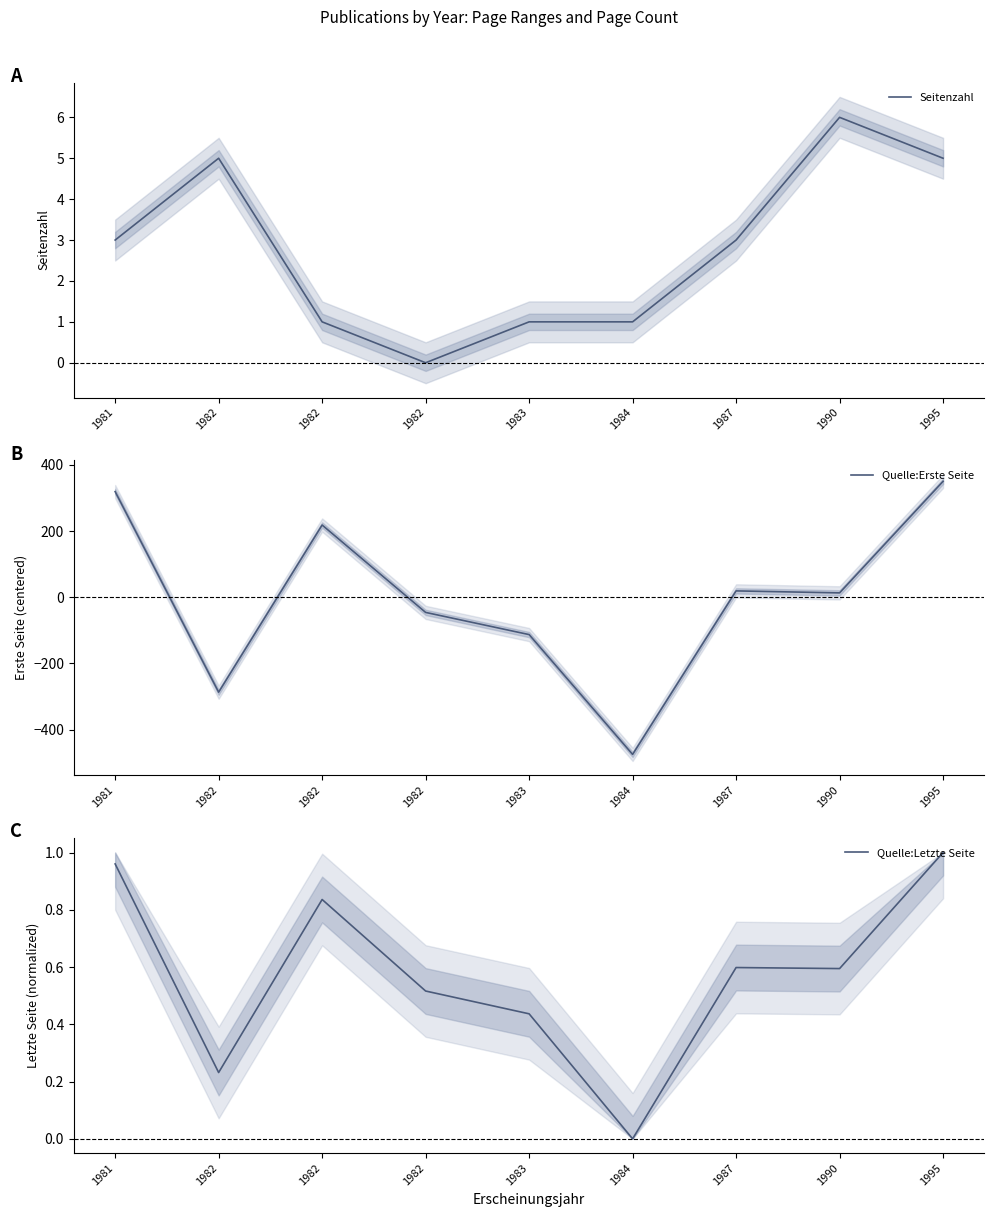

The value of Seitenzahl at 1983 is 0.2. True or false?

False